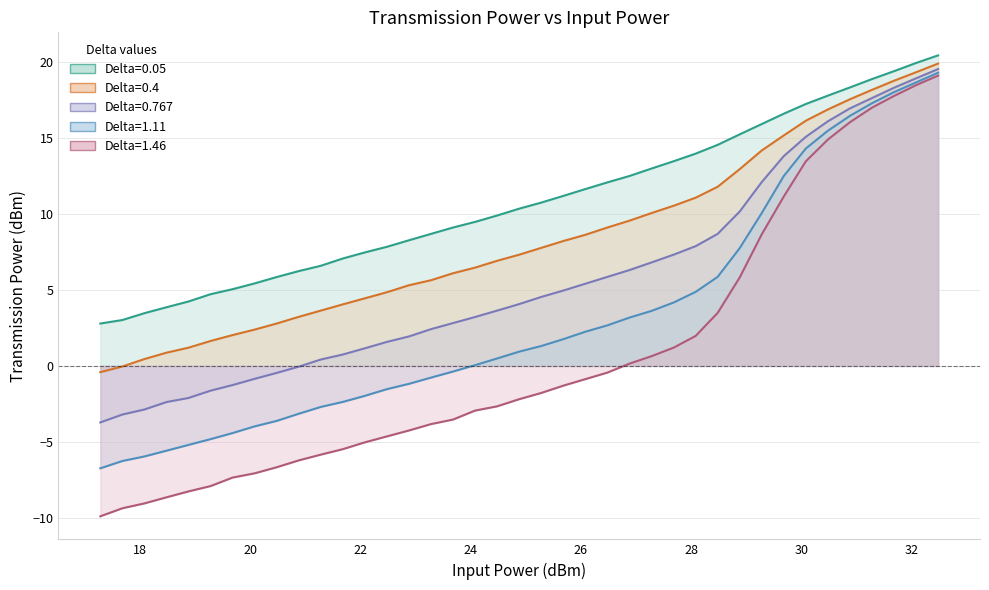

Does the chart display data point markers on the line(s)?

No